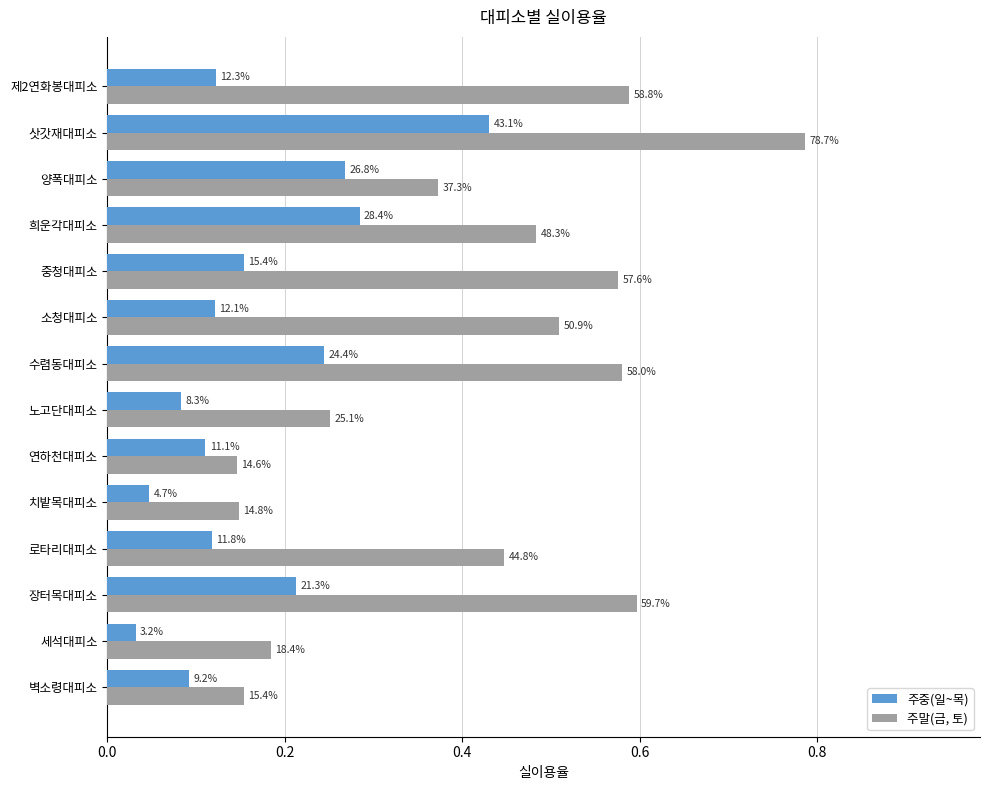

What are all the series names shown in the legend?

주중(일~목), 주말(금, 토)